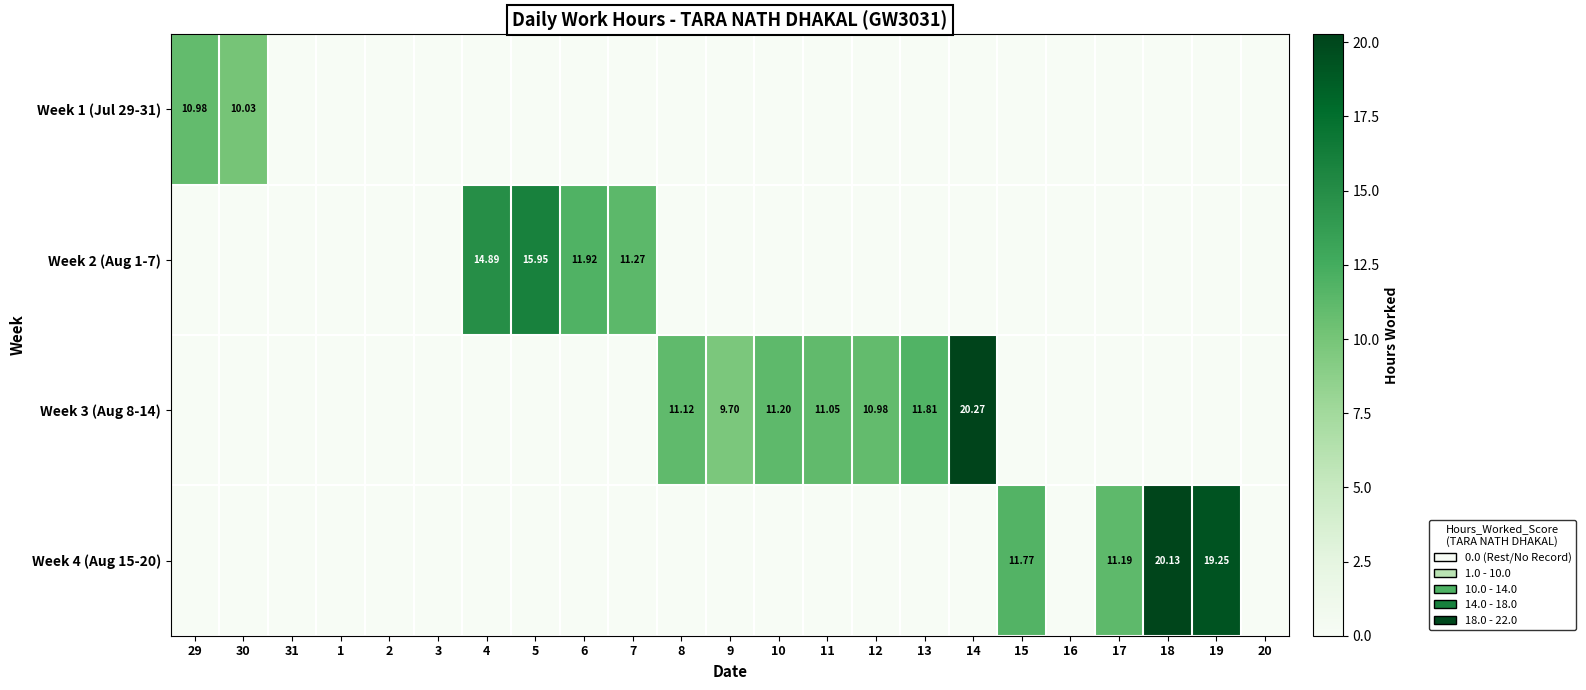

What is the total value across all series at 13?

11.8